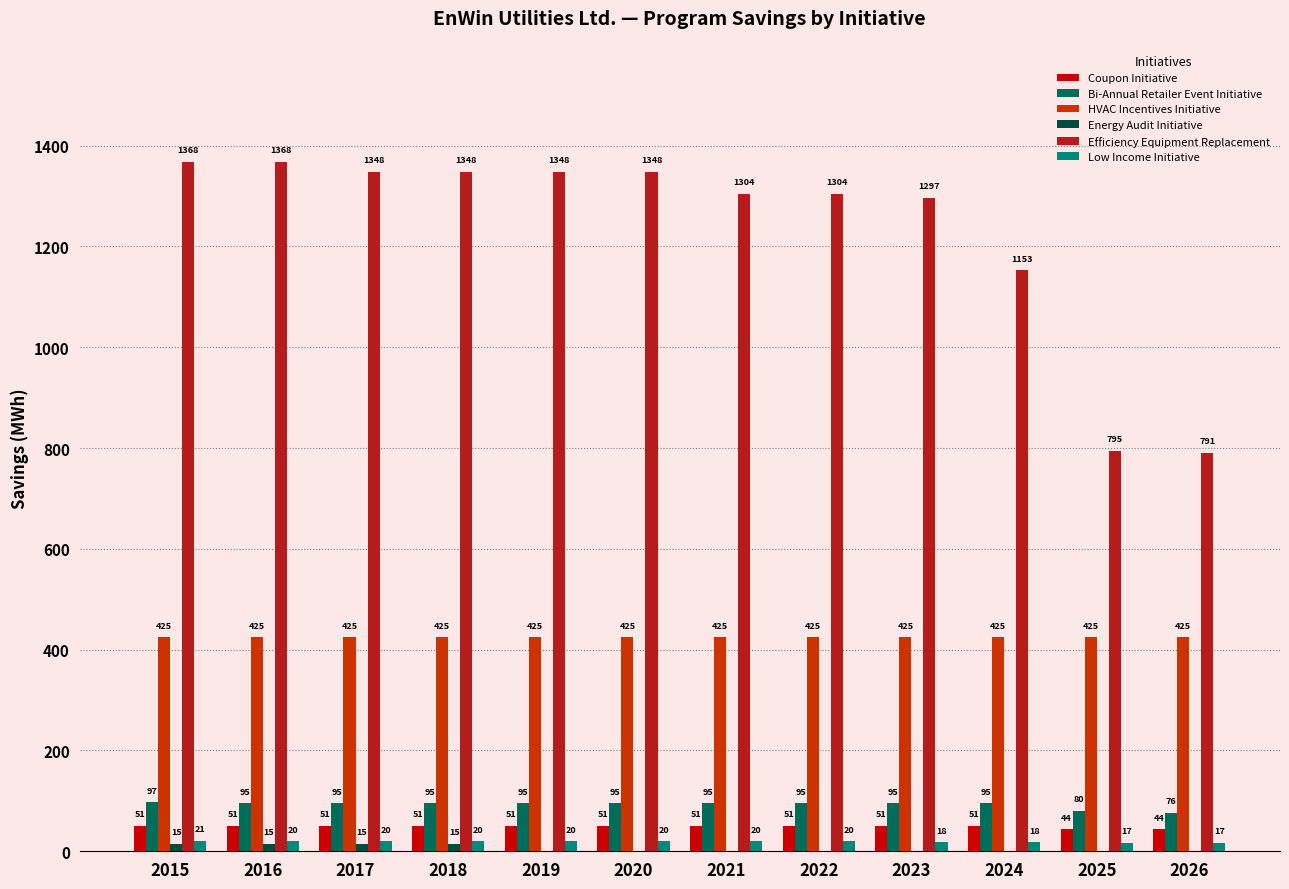

True or false: Efficiency Equipment Replacement has a value of 1368 at 2016.

True